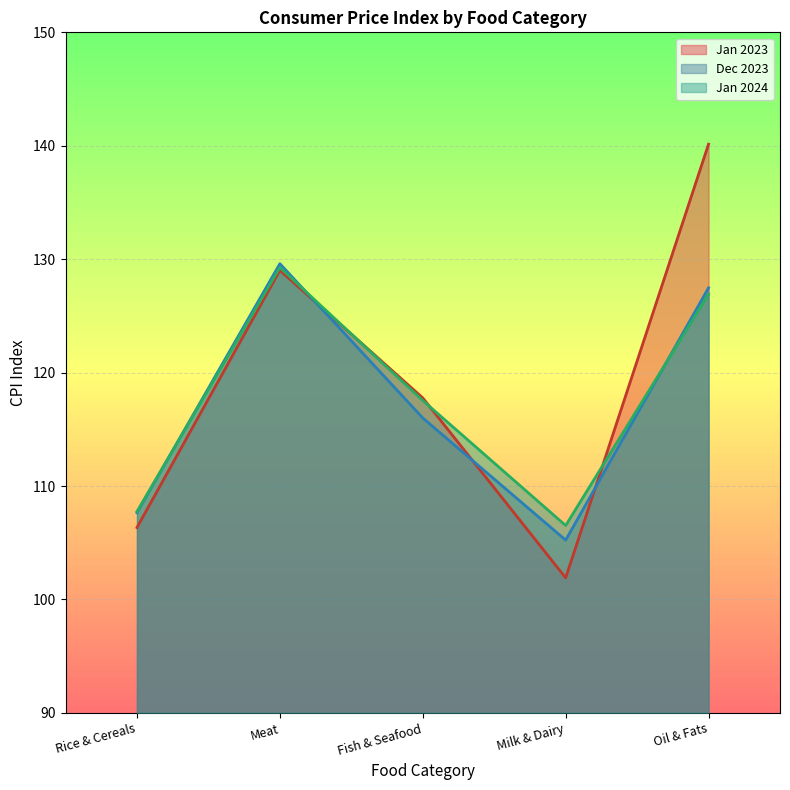

Is the value of Jan 2023 at Meat greater than the value of Jan 2024 at Oil & Fats?

Yes